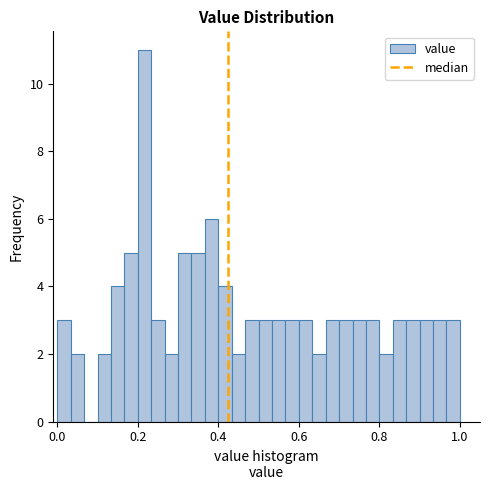

Read against the x-axis, roughly where is the centre of the tallest bar?

0.22